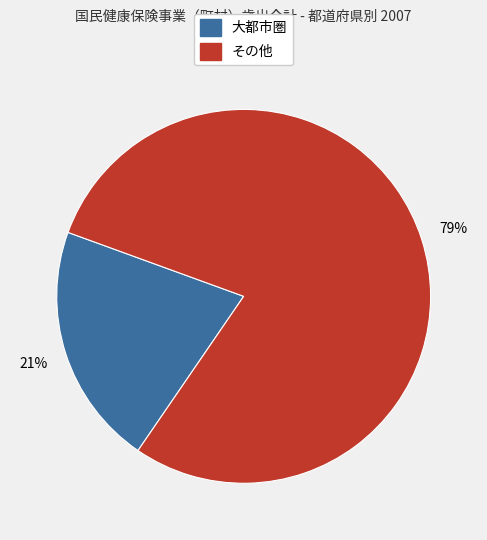

Is there any slice that represents more than half of the pie?

Yes